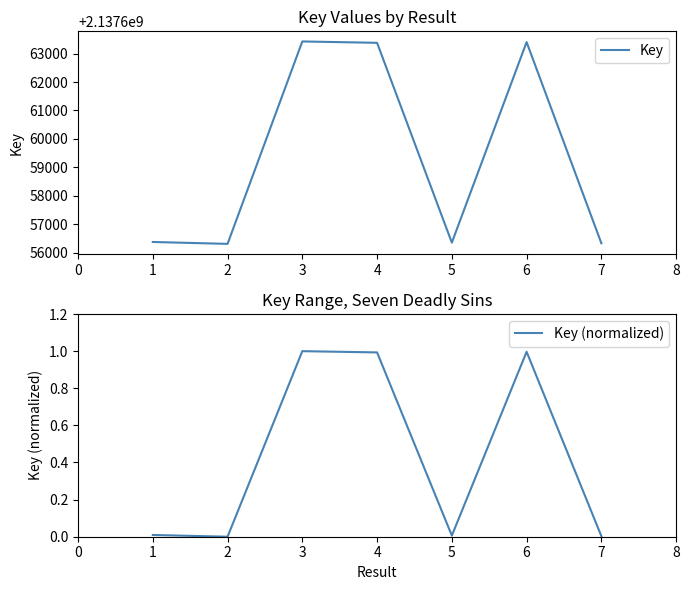

Is it true that Key (normalized) equals 1.0 at 4?

True